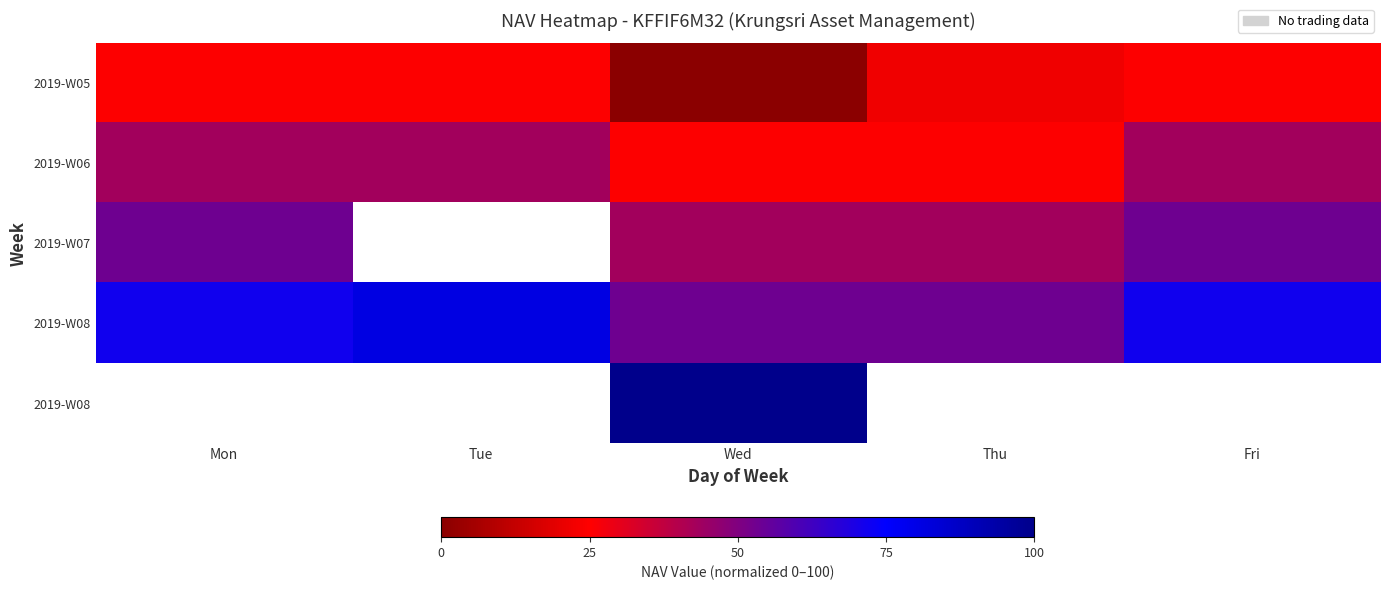

At which category is the sum across all series the highest?

Wed